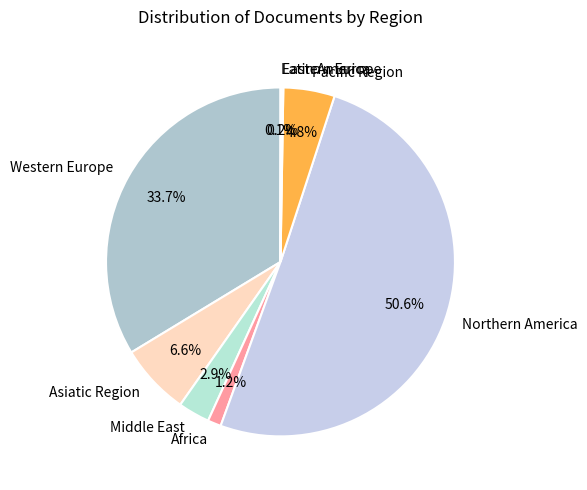

What percentage is the Pacific Region slice, to the nearest percent?

5%